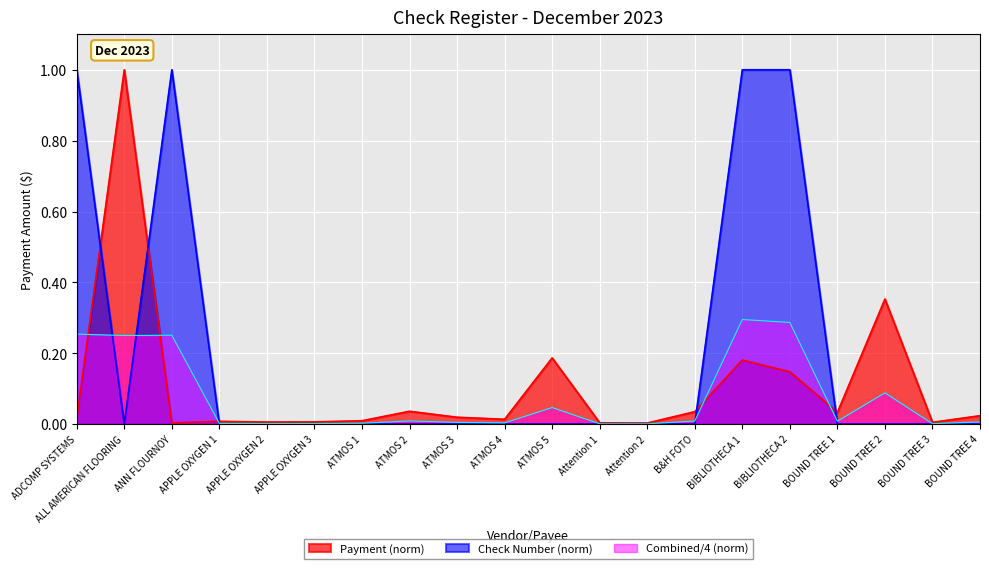

What is the label of the 1st point from the left?

ADCOMP SYSTEMS